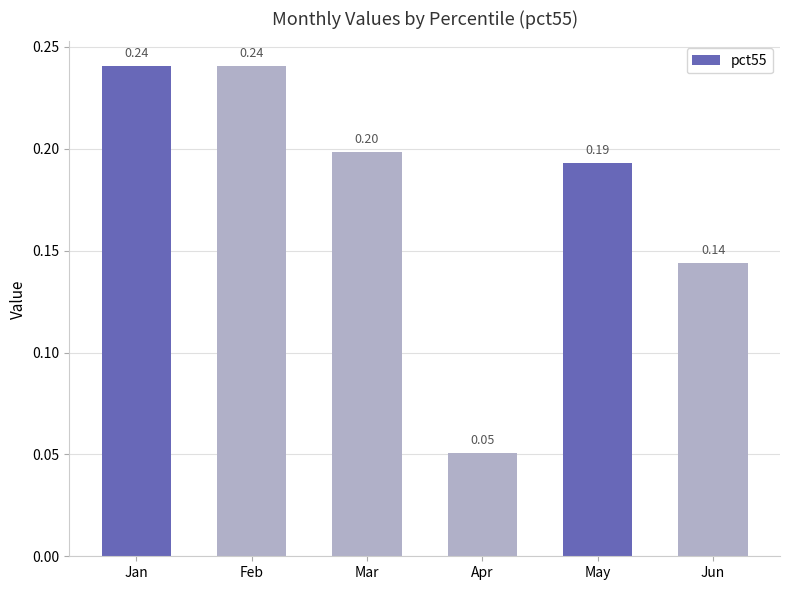

The value at May is 0.2. True or false?

True